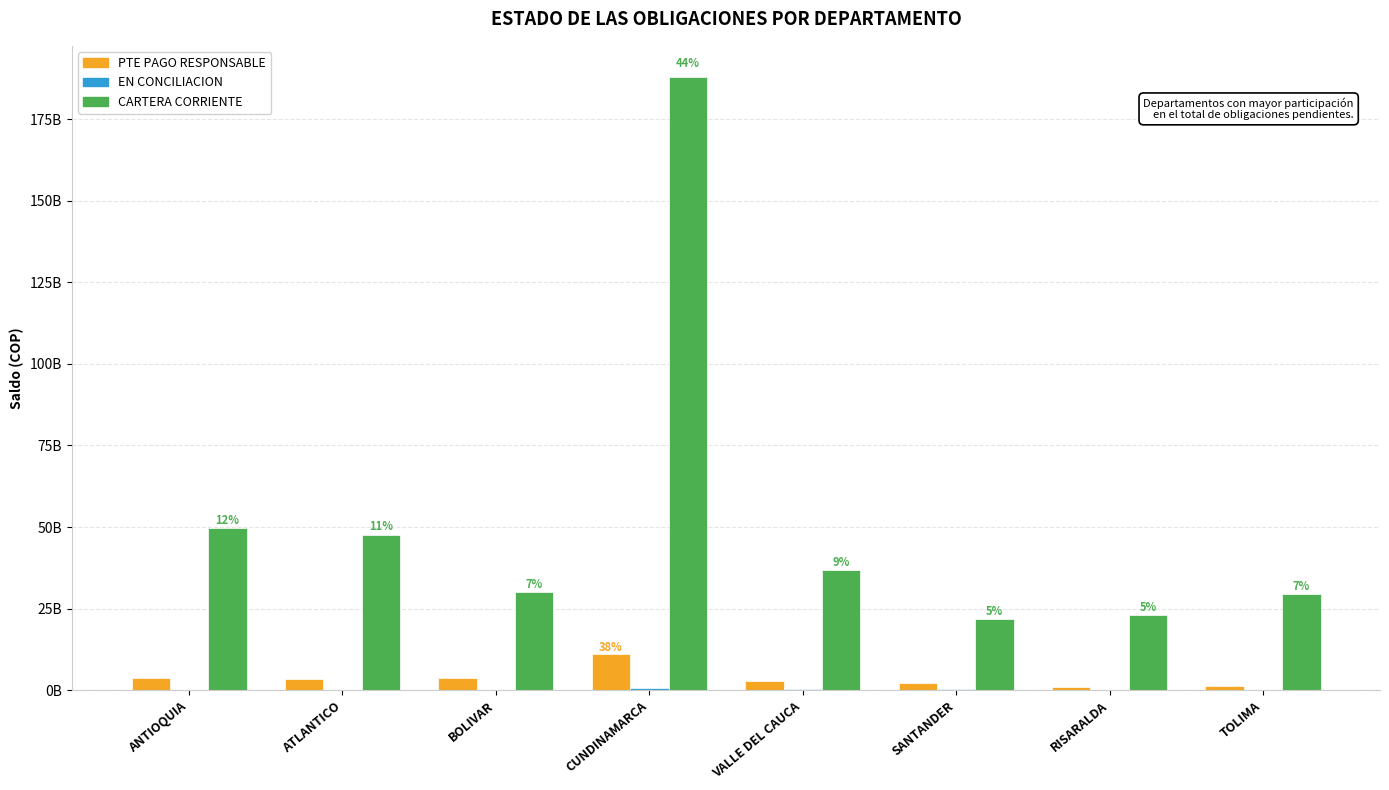

Does the chart contain stacked bars?

No